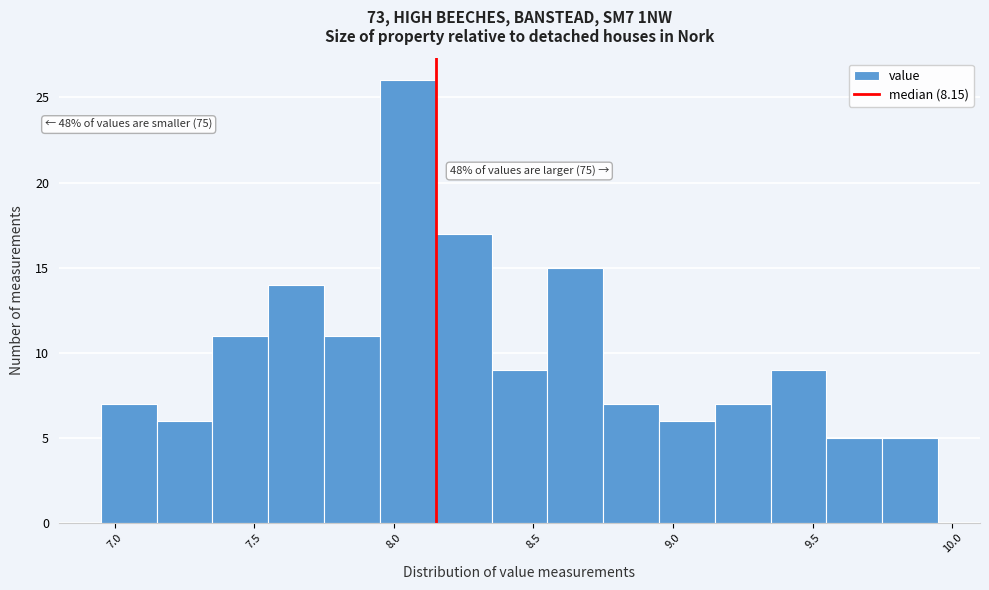

Which range on the x-axis has the tallest bar?

7.95 to 8.15